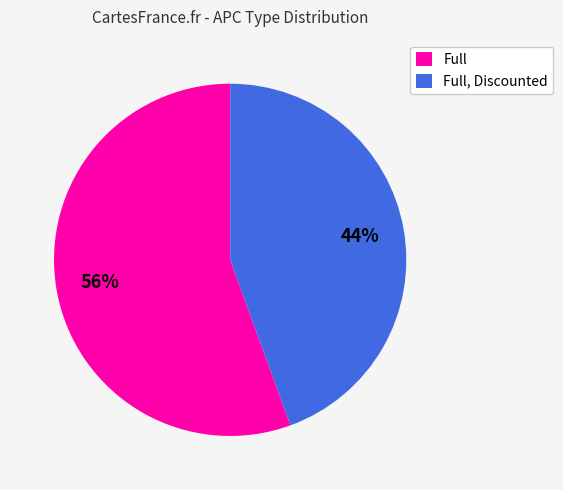

Is Full, Discounted the majority of the pie?

No